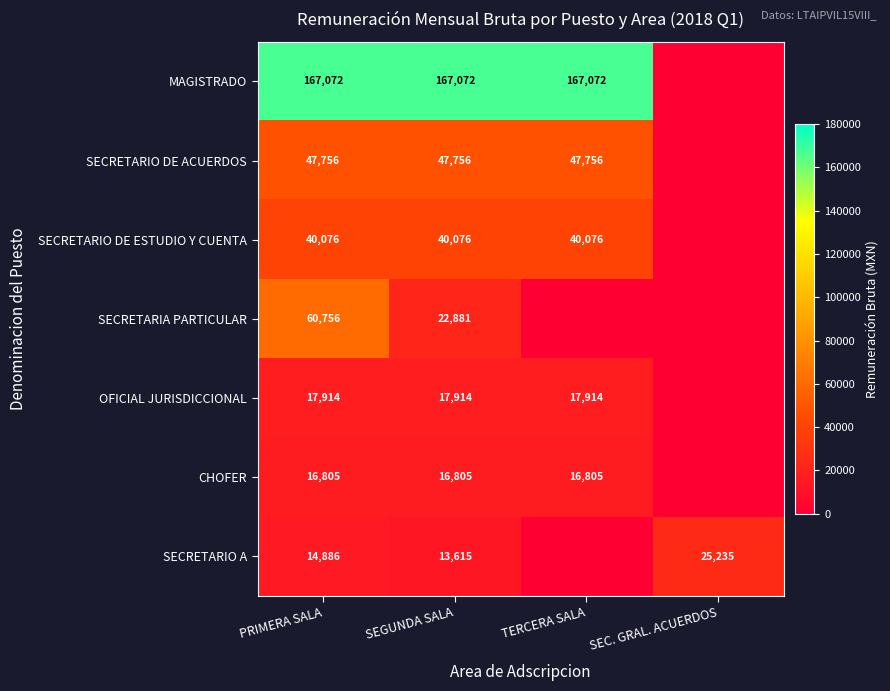

What is the difference between the highest and lowest values at SEGUNDA SALA?

153457